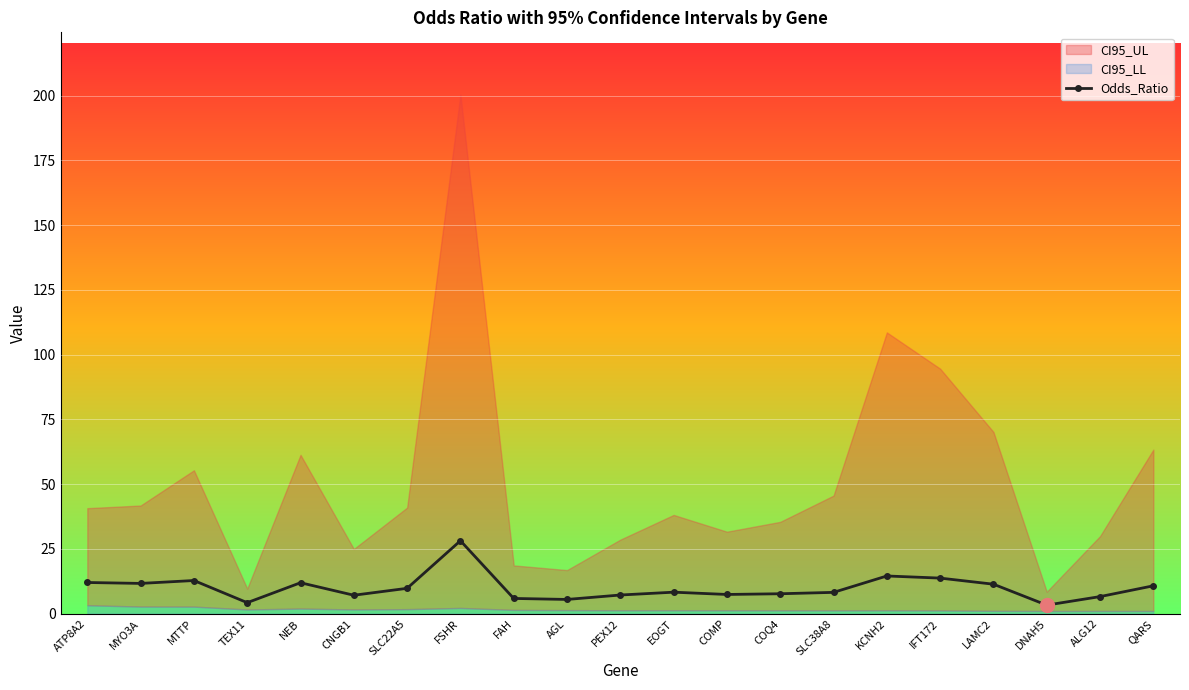

What is the label of the 7th point from the right?

SLC38A8